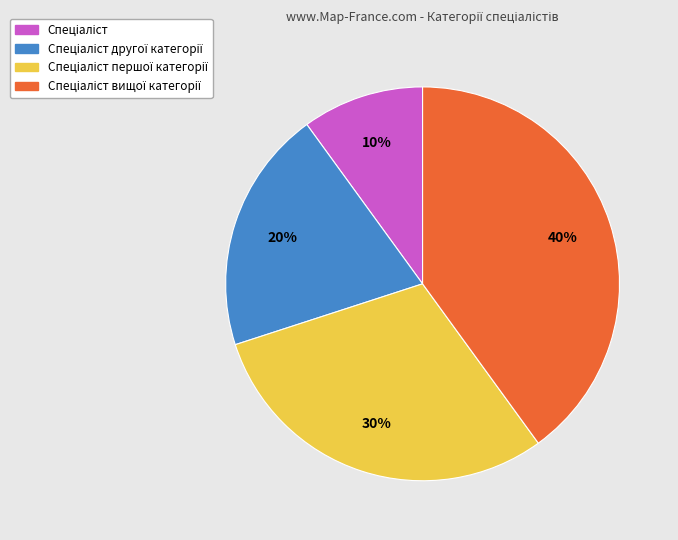

Is there any slice that represents more than half of the pie?

No